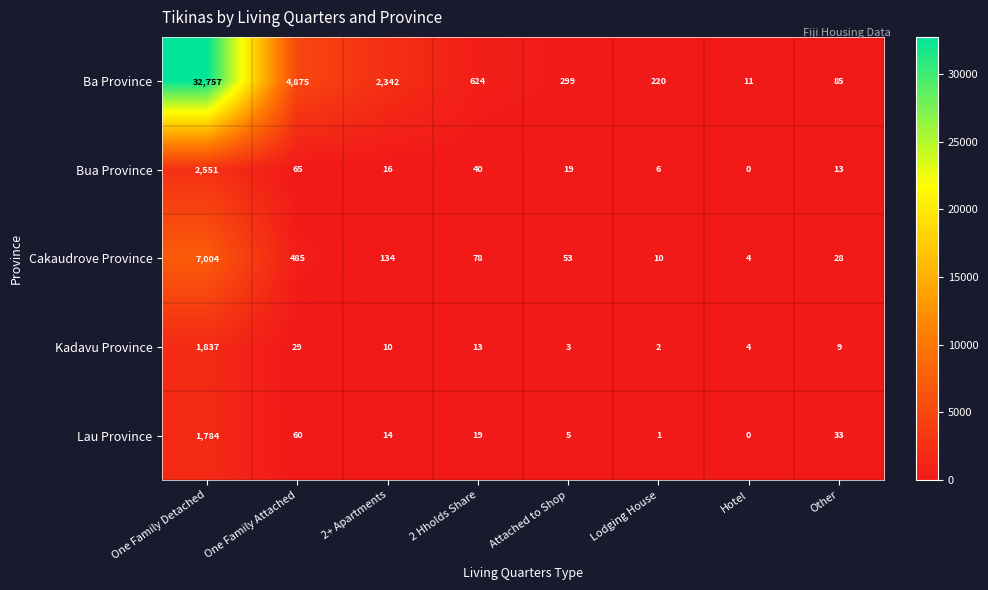

Which series has the largest total across all categories?

Ba Province